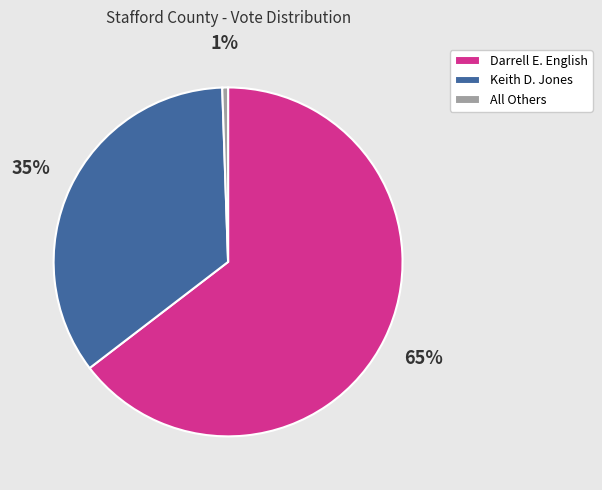

How many slices are in this pie chart?

3